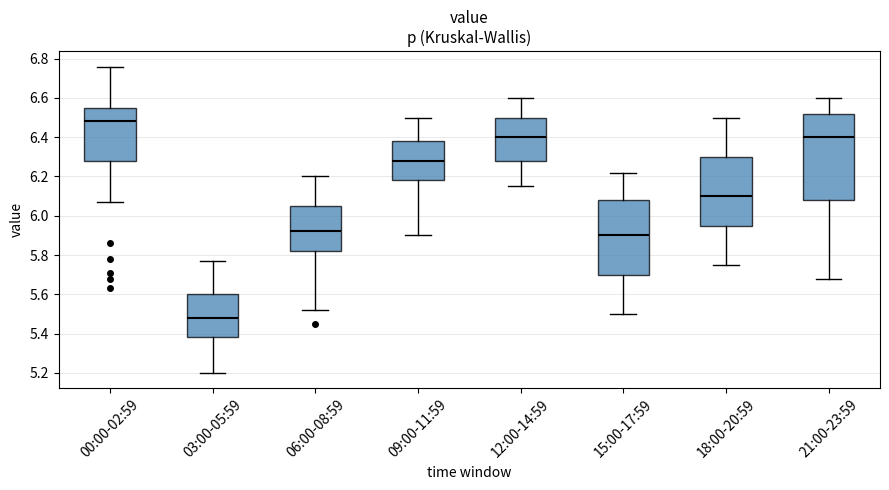

Reading left to right, transcribe this box plot: for each box, give where its median line is, the range the box spans, and where its two whiskers end, as read against the y-axis. The values are not printed on the chart, so give them approximately, as read against the axis.

00:00-02:59: median 6.48, box 6.28 to 6.56, whiskers 6.08 to 6.76
03:00-05:59: median 5.48, box 5.38 to 5.60, whiskers 5.20 to 5.78
06:00-08:59: median 5.92, box 5.82 to 6.06, whiskers 5.52 to 6.20
09:00-11:59: median 6.28, box 6.18 to 6.38, whiskers 5.90 to 6.50
12:00-14:59: median 6.40, box 6.28 to 6.50, whiskers 6.16 to 6.60
15:00-17:59: median 5.90, box 5.70 to 6.08, whiskers 5.50 to 6.22
18:00-20:59: median 6.10, box 5.96 to 6.30, whiskers 5.76 to 6.50
21:00-23:59: median 6.40, box 6.08 to 6.52, whiskers 5.68 to 6.60